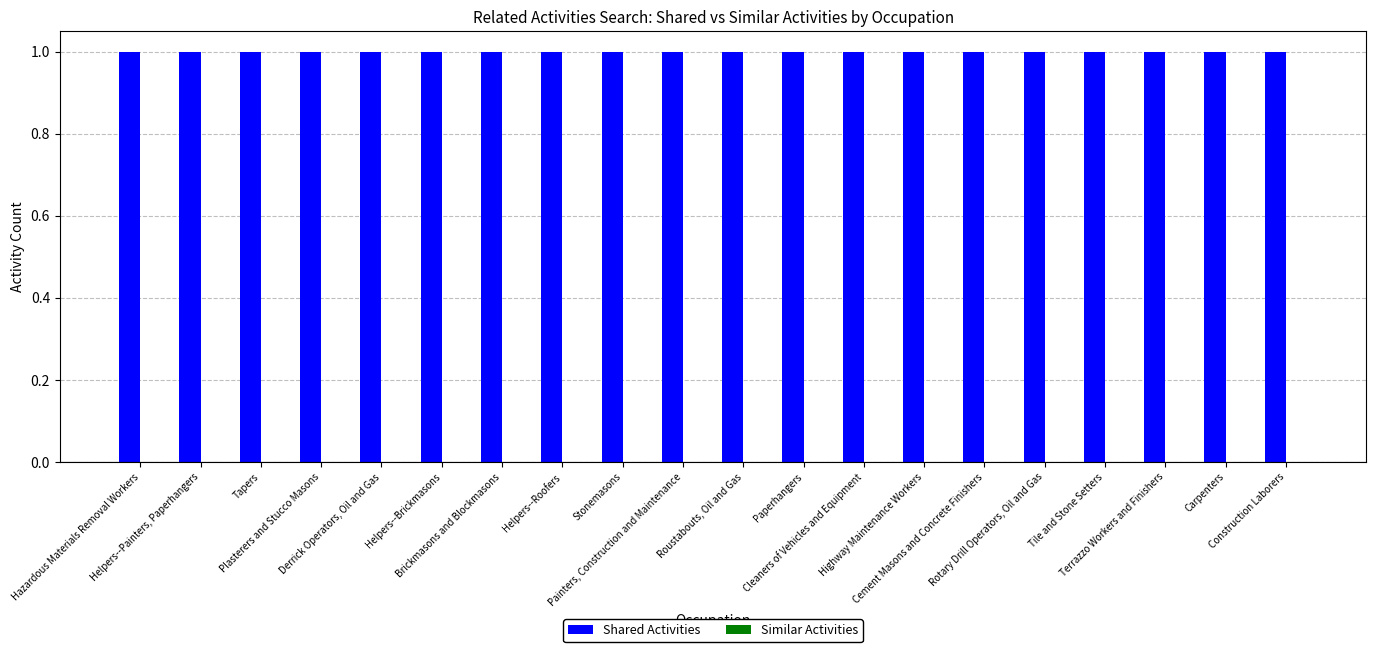

Reading right to left, transcribe all the data shown in this chart.

Shared Activities: 1	1	1	1	1	1	1	1	1	1	1	1	1	1	1	1	1	1	1	1
Similar Activities: 0	0	0	0	0	0	0	0	0	0	0	0	0	0	0	0	0	0	0	0